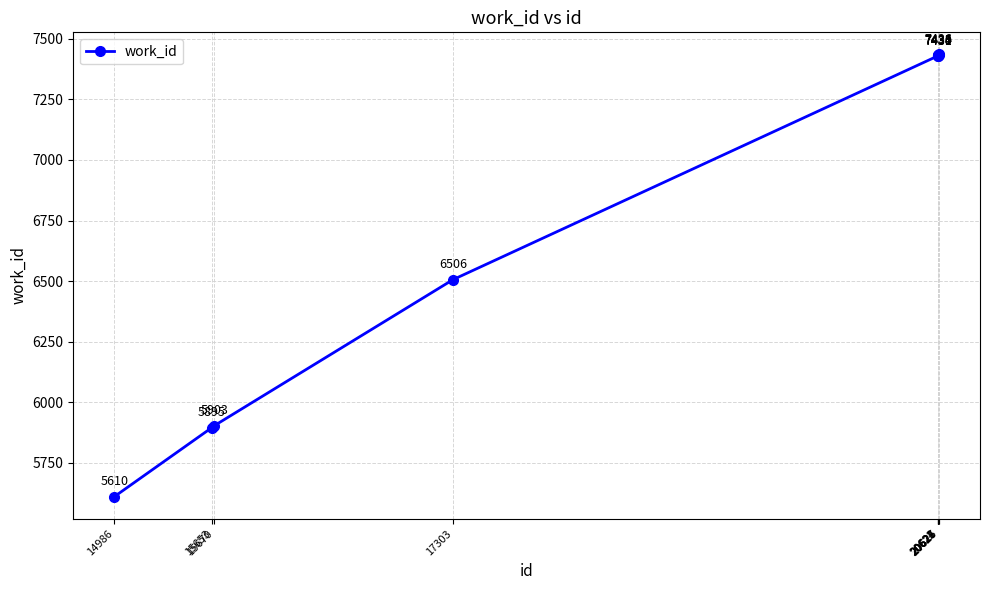

The chart shows a value of 7433 at 20624. True or false?

True